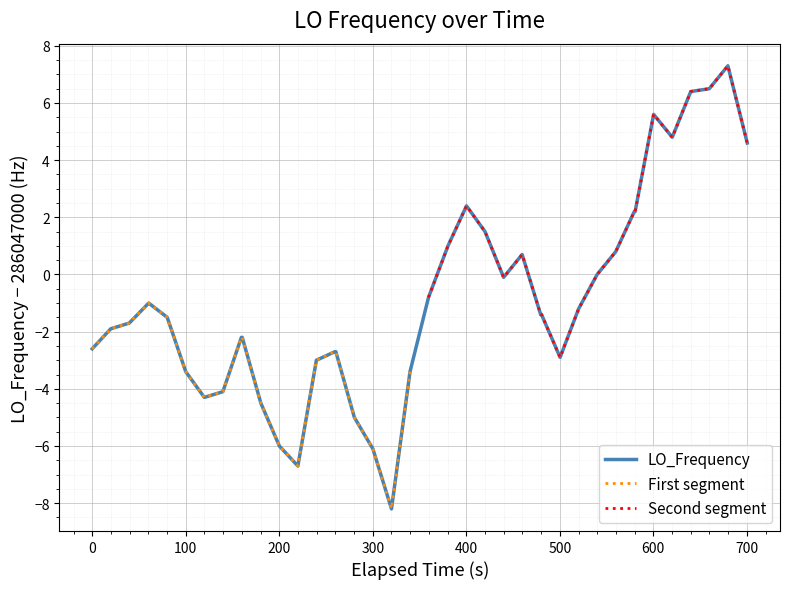

What is the lowest value of the LO_Frequency series?

-8.2